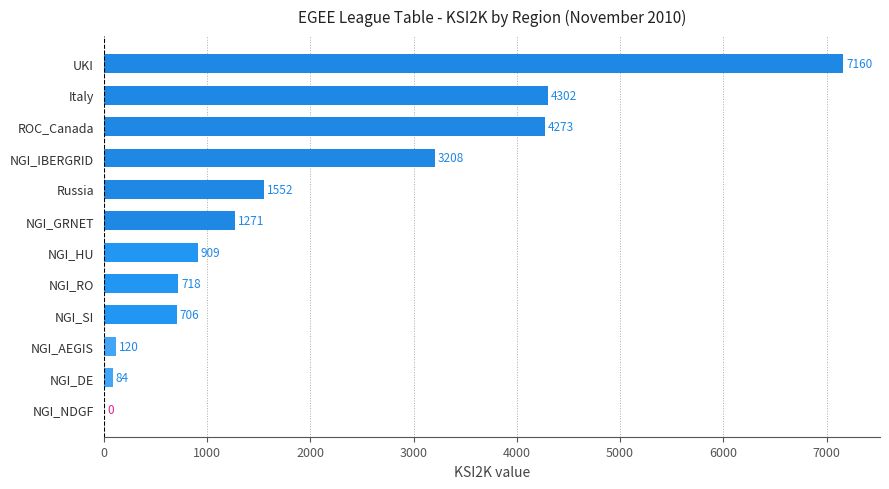

True or false: the data shows 6764 at Italy.

False